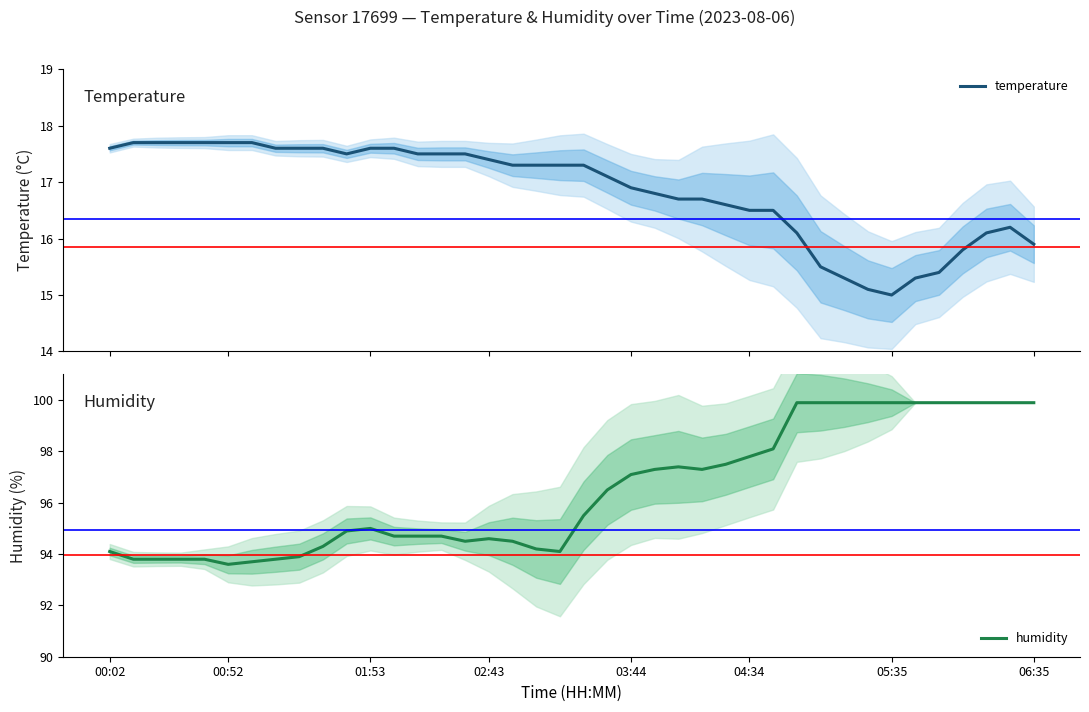

At which label does temperature first exceed 17?

00:02